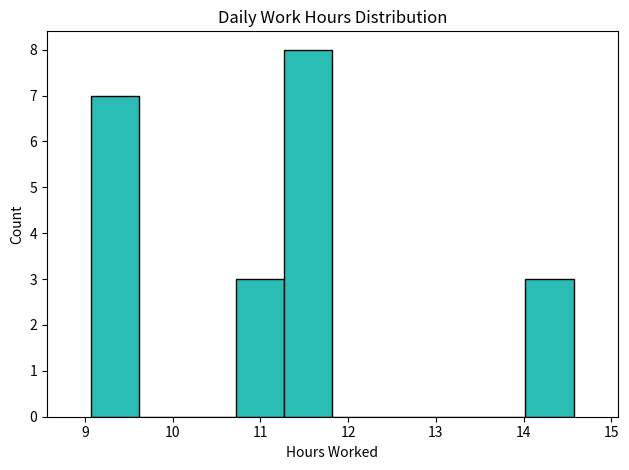

Which range on the x-axis has the tallest bar?

11.27 to 11.82